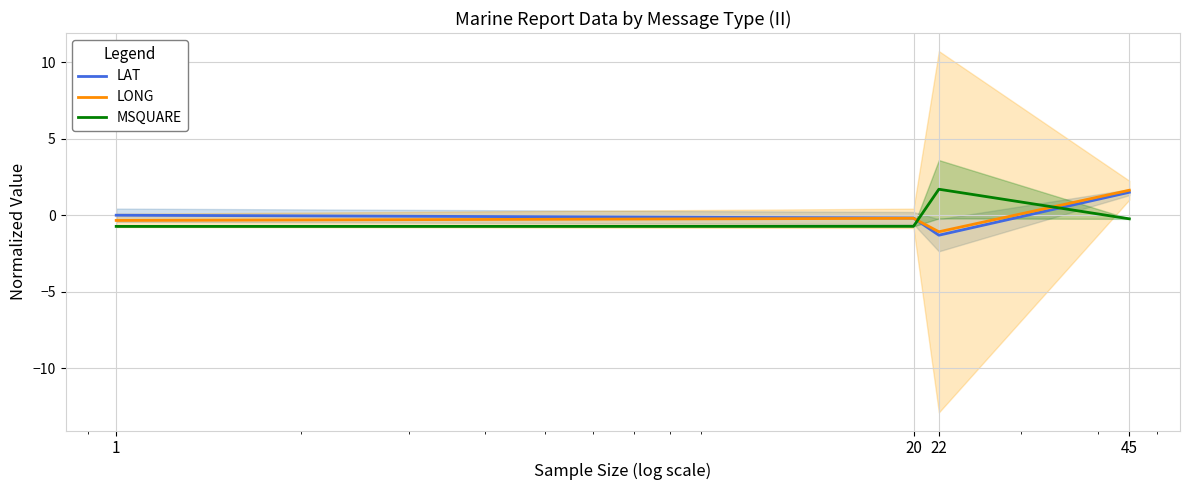

Which series has the largest range (max minus min)?

LAT